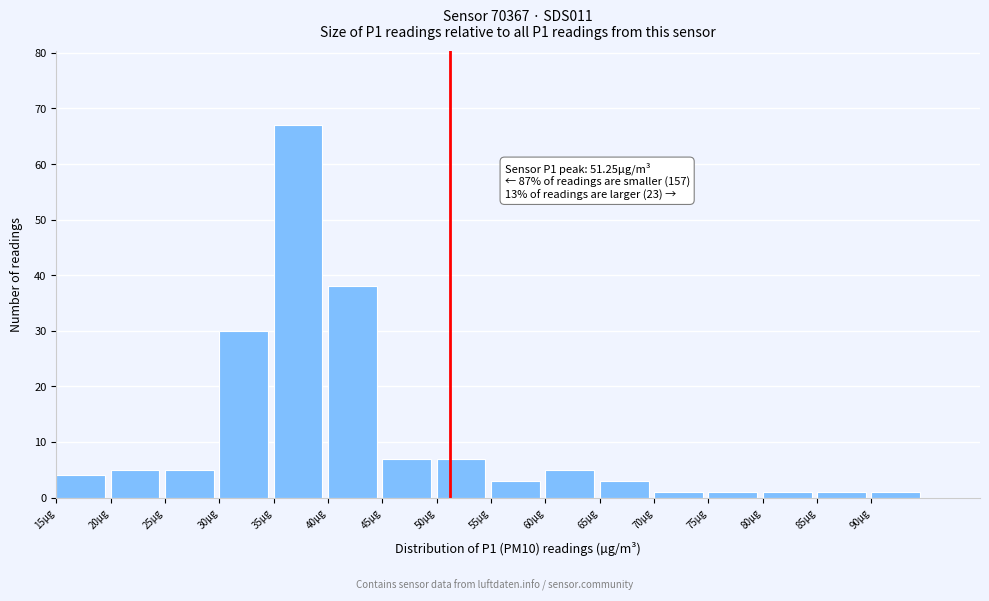

Which range on the x-axis has the tallest bar?

35 to 40